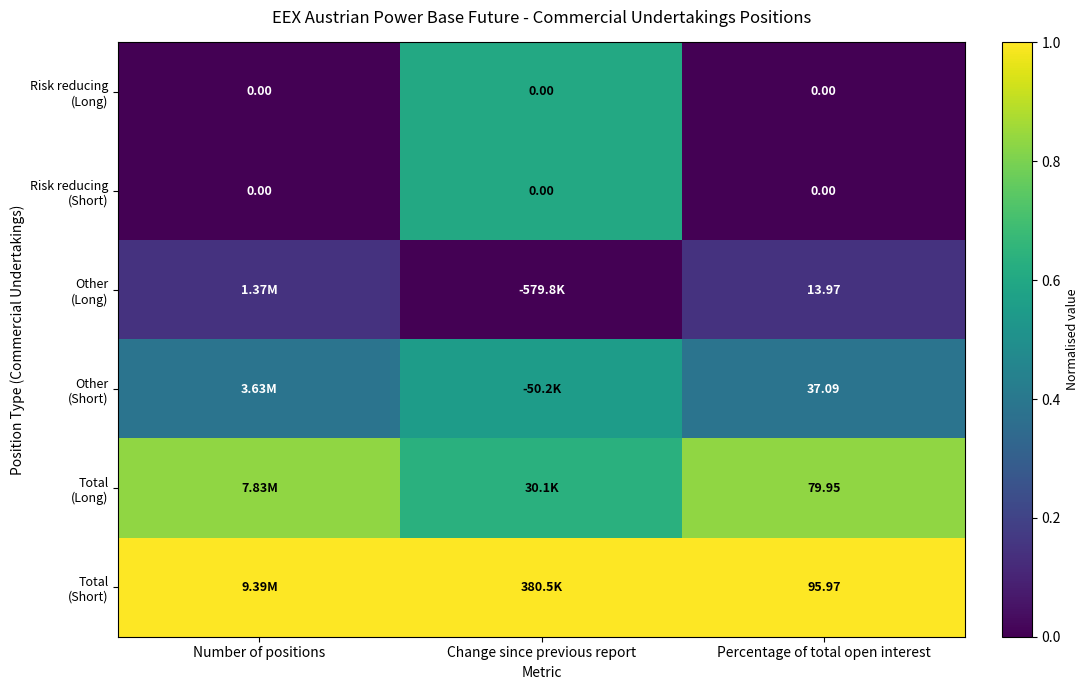

What is the total value across all series at Change since previous report?

3.4